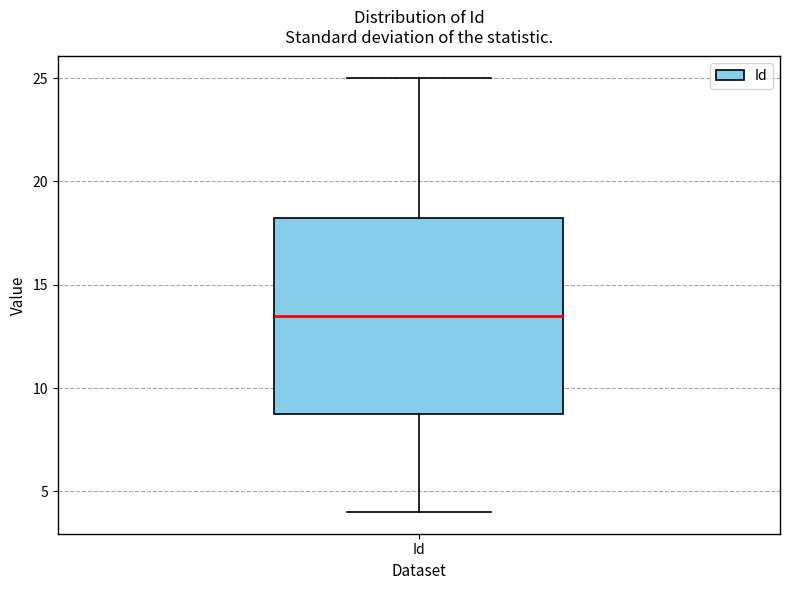

Read this box plot against the y-axis: the position of the median line, the range covered by the box, and the ends of both whiskers. The values are not printed on the chart, so give them approximately, as read against the axis.

median 13.5, box 9.0 to 18.5, whiskers 4.0 to 25.0